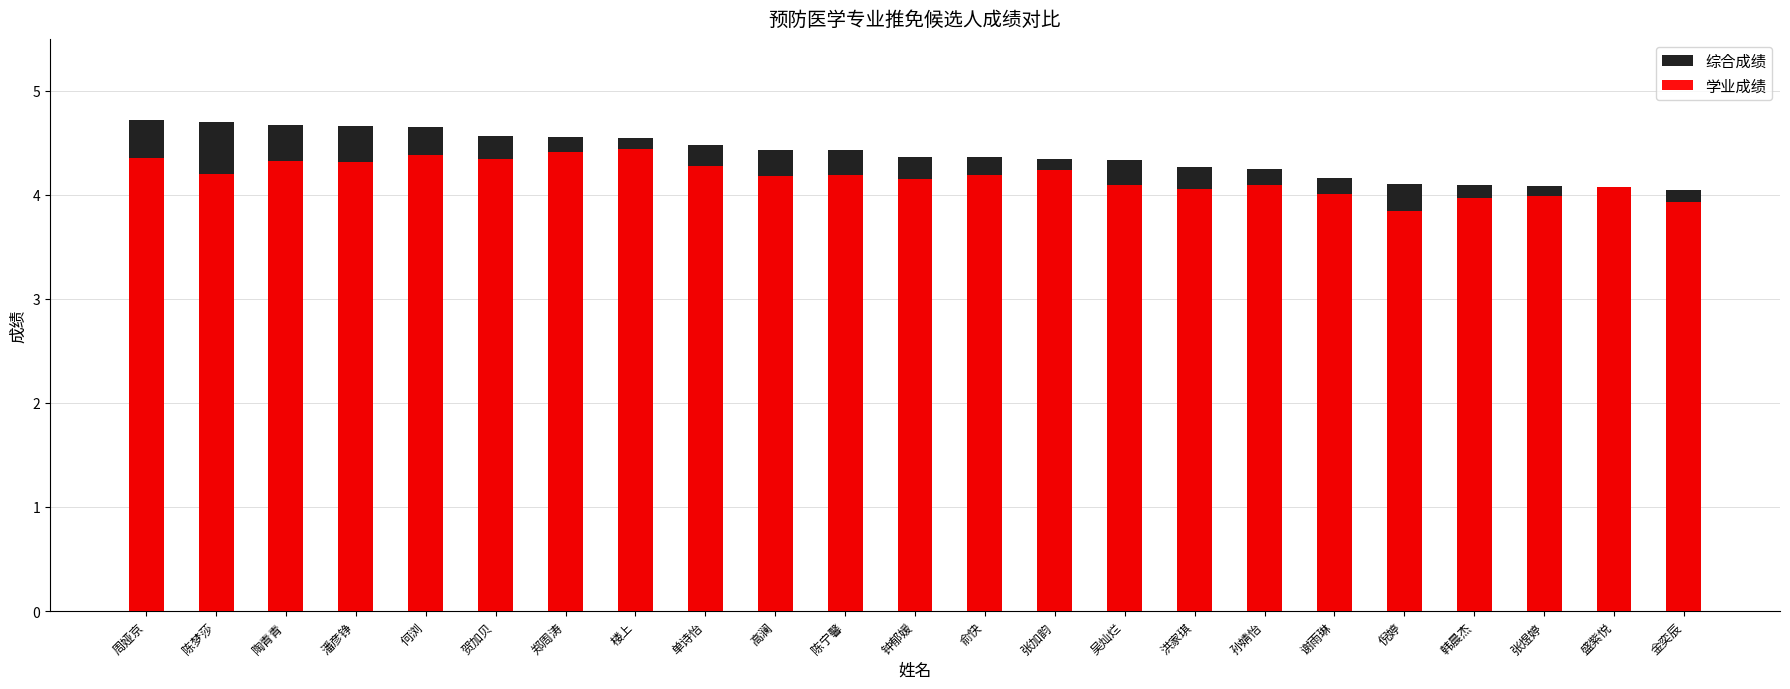

Is it true that 学业成绩 equals 4.1 at 盛紫悦?

True